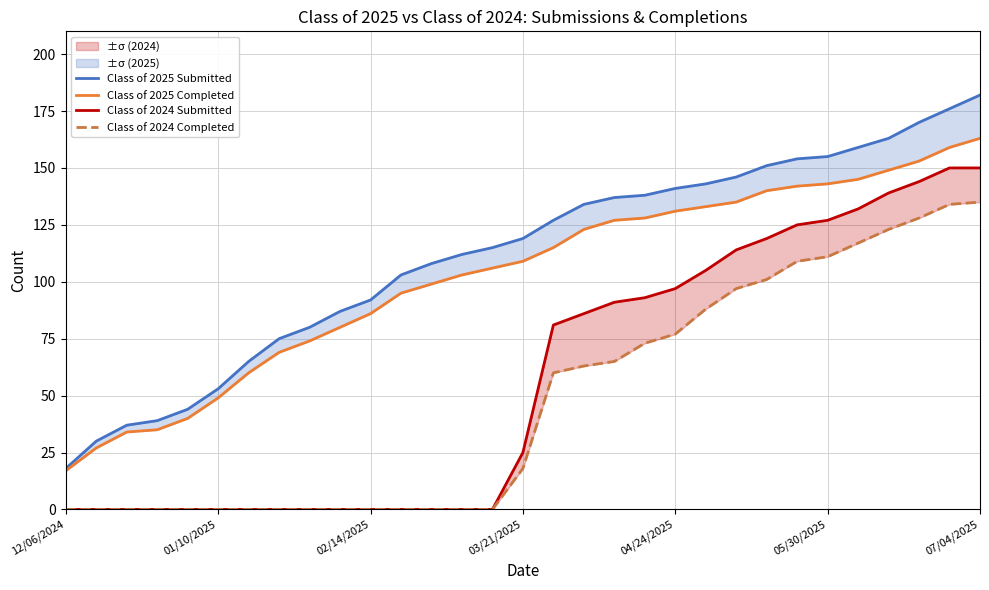

How many lines are shown in the chart?

4